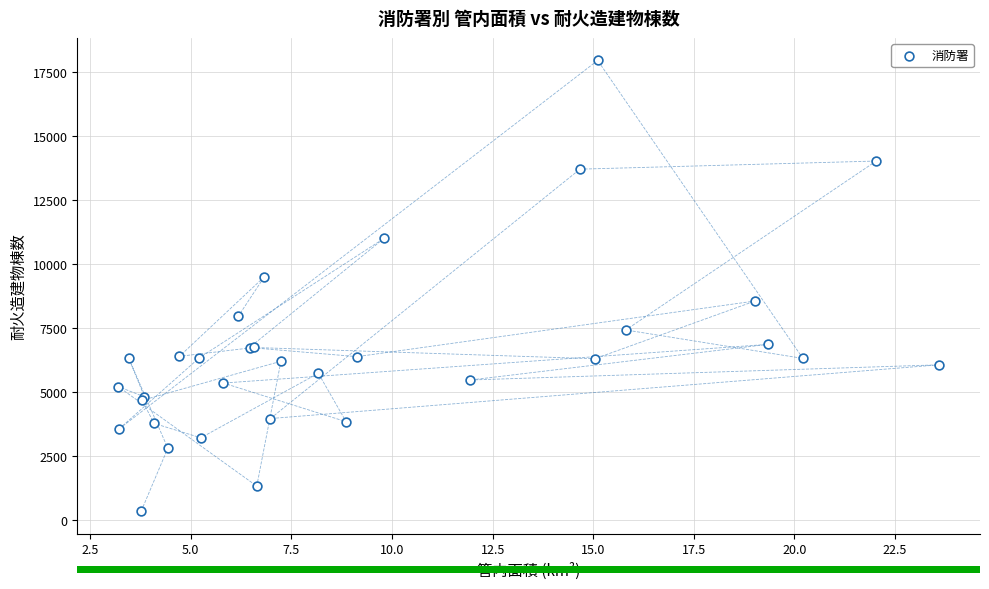

What Y value in the scatter plot is closest to 9165?

9519